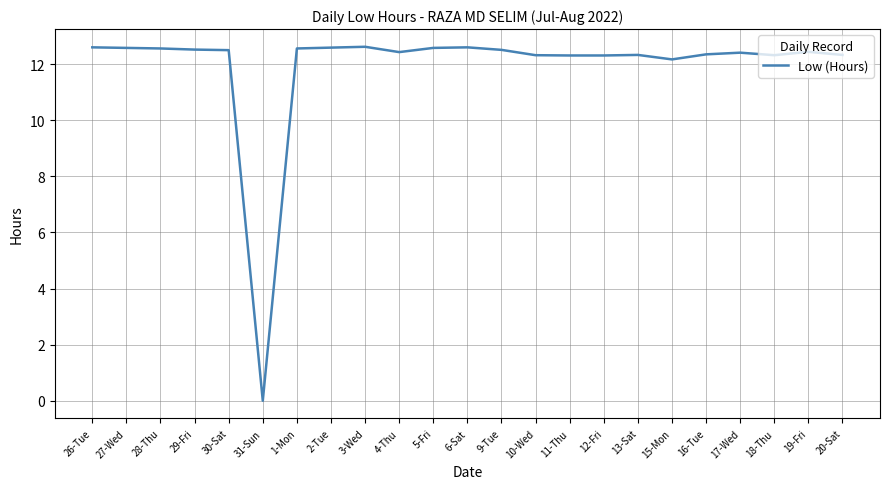

Does the chart have visible grid lines?

Yes